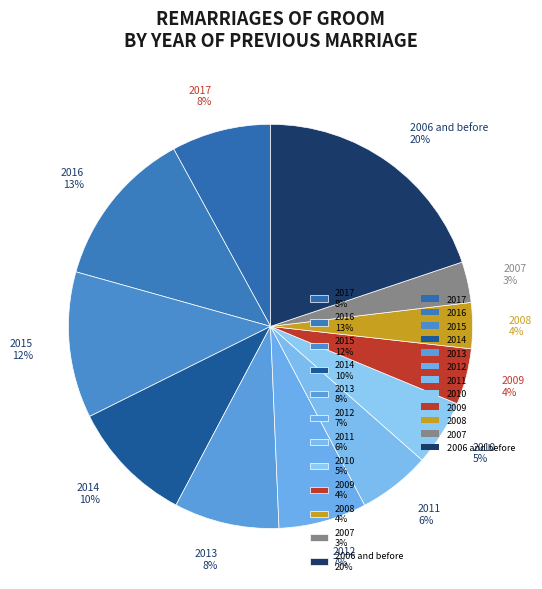

Which has a higher value, 2008 4% or 2011 6%?

2011 6%